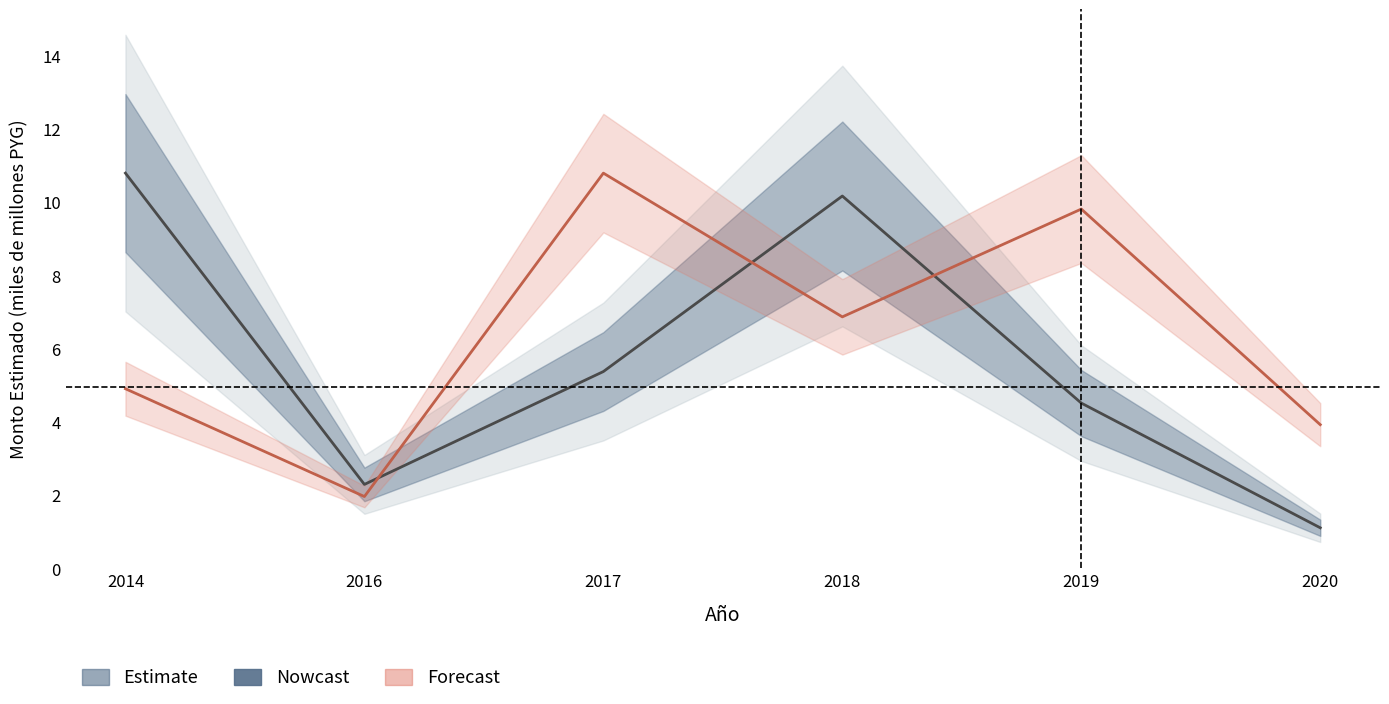

Which label corresponds to the largest value in the chart?

2014